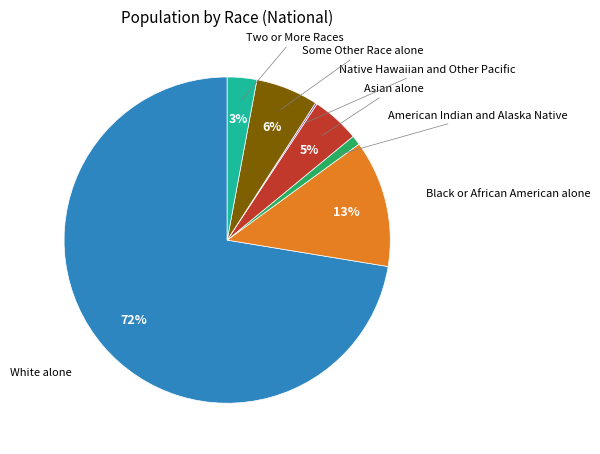

To the nearest percent, what portion does White alone represent?

72%